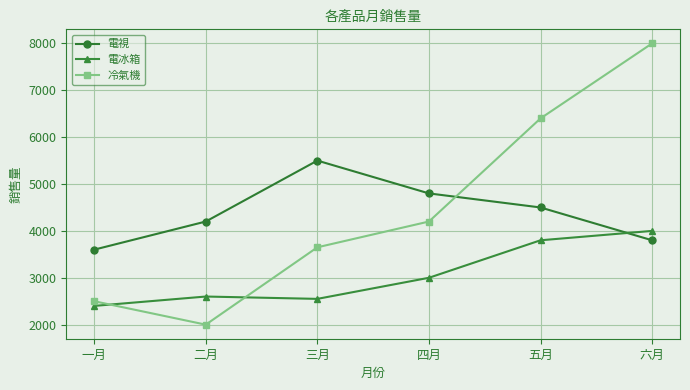

What are all the series names shown in the legend?

電視, 電冰箱, 冷氣機